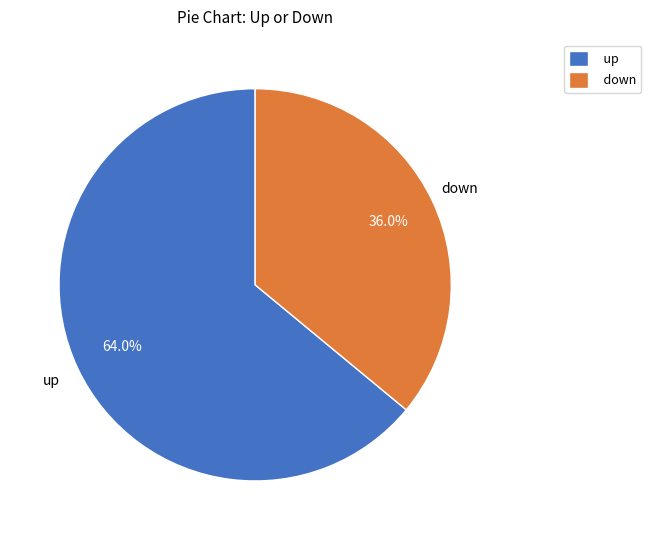

Is it true that up is 75% of the pie?

False